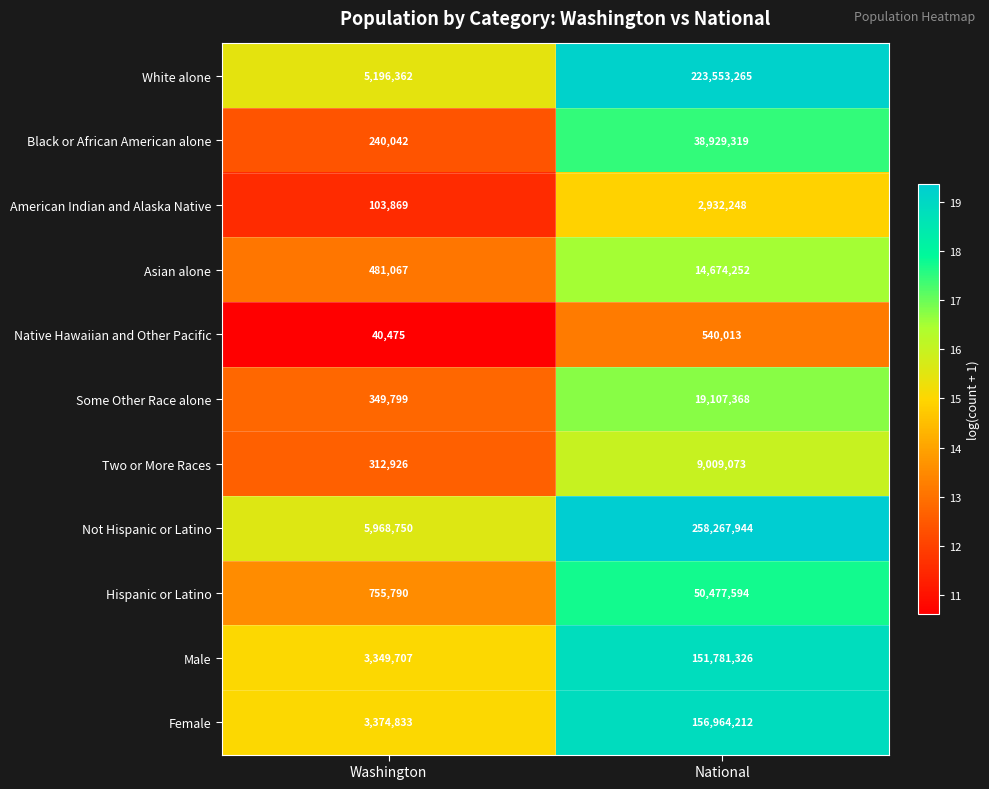

What is the difference between the maximum and minimum values in the Black or African American alone series?

38689277